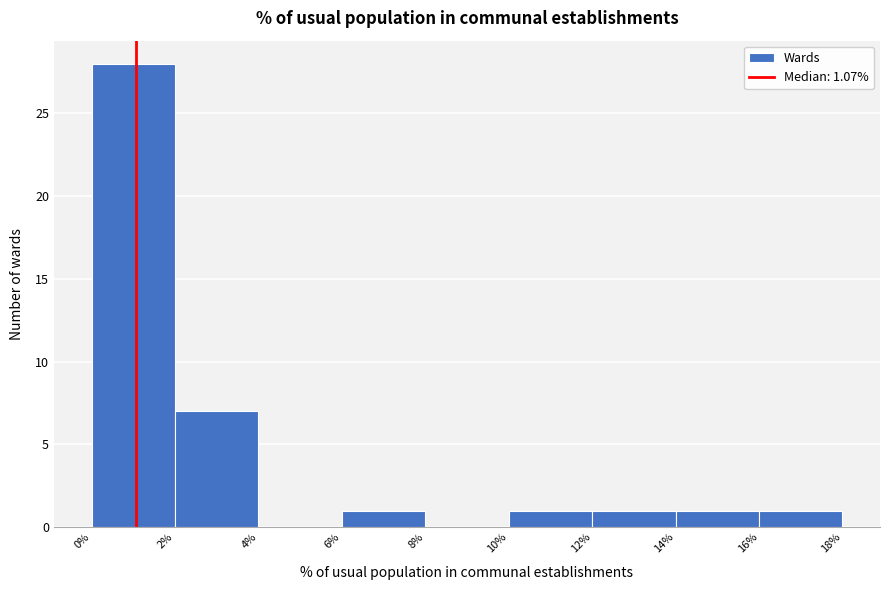

Reading left to right, list every bar in this chart as the range it spans on the x-axis followed by its height. The values are not printed on the chart, so give them approximately, as read against the axis.

0% to 2%: 28
2% to 4%: 7
4% to 6%: 0
6% to 8%: 1
8% to 10%: 0
10% to 12%: 1
12% to 14%: 1
14% to 16%: 1
16% to 18%: 1